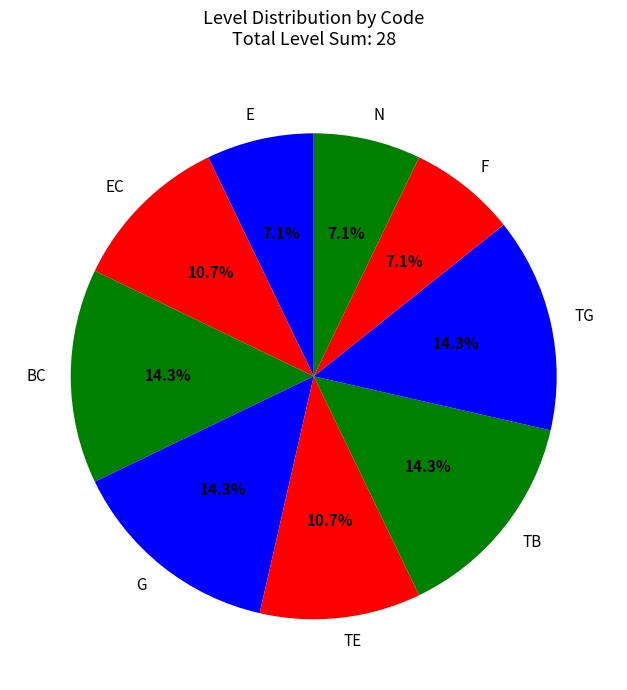

Does G represent more than half of the total?

No